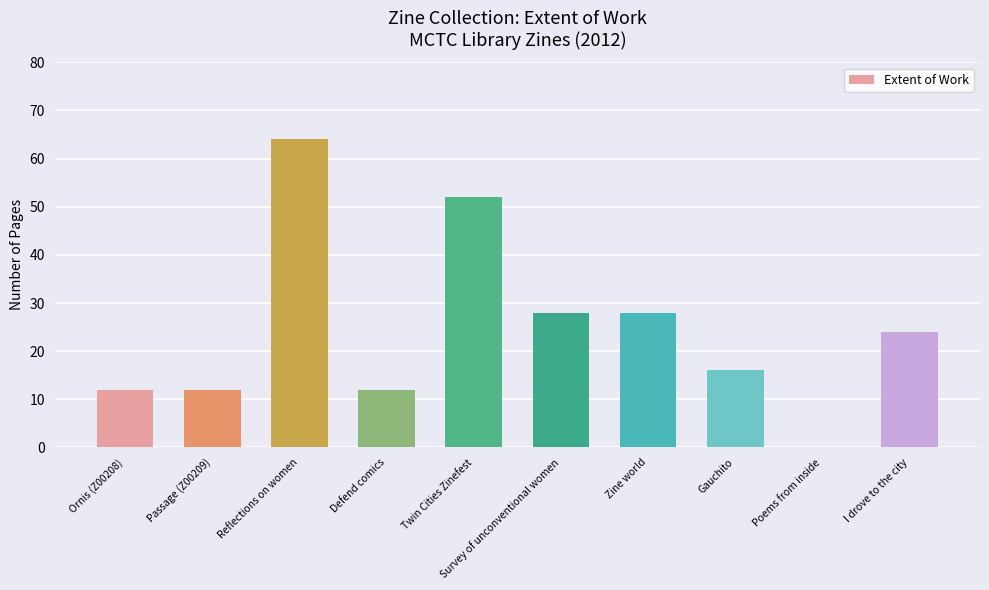

At which category does the chart reach its peak across all series?

Reflections on women